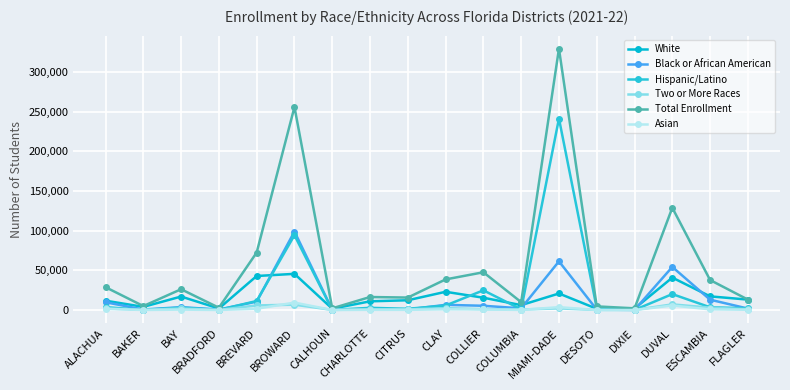

How many data points in White are less than 13131?

9